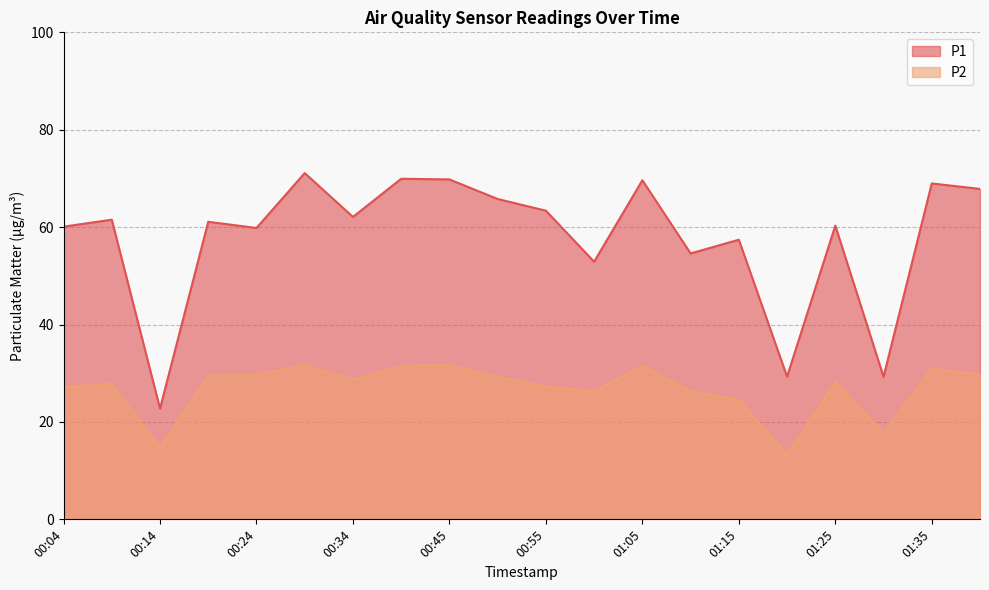

What position from the right is 00:45?

12